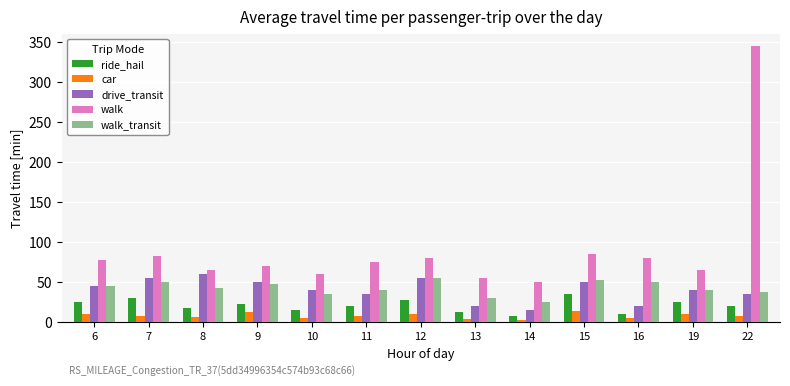

The drive_transit series shows 5 at 13. True or false?

False